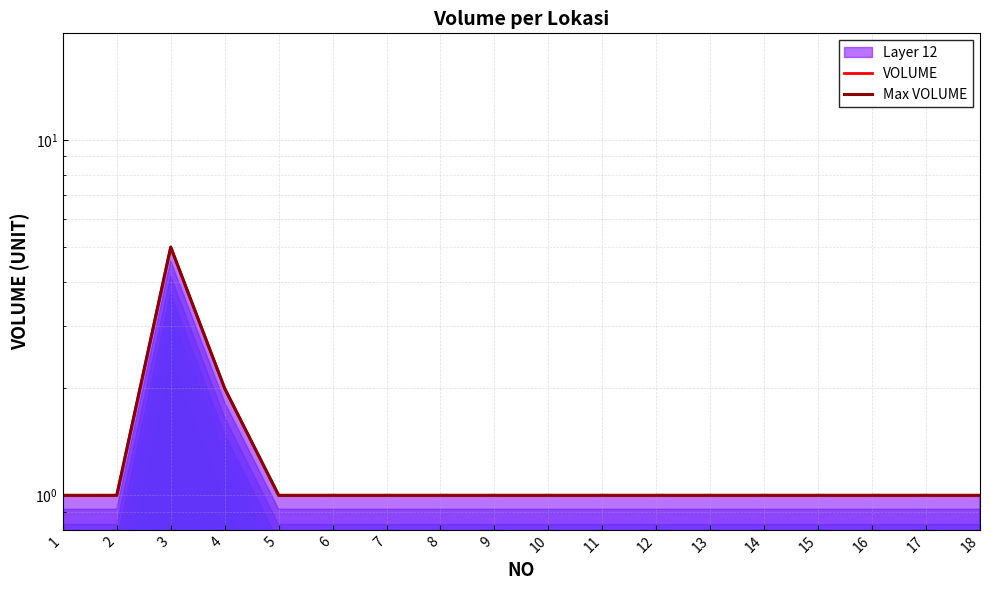

At 11, list the series in order from smallest to largest.

VOLUME, Max VOLUME